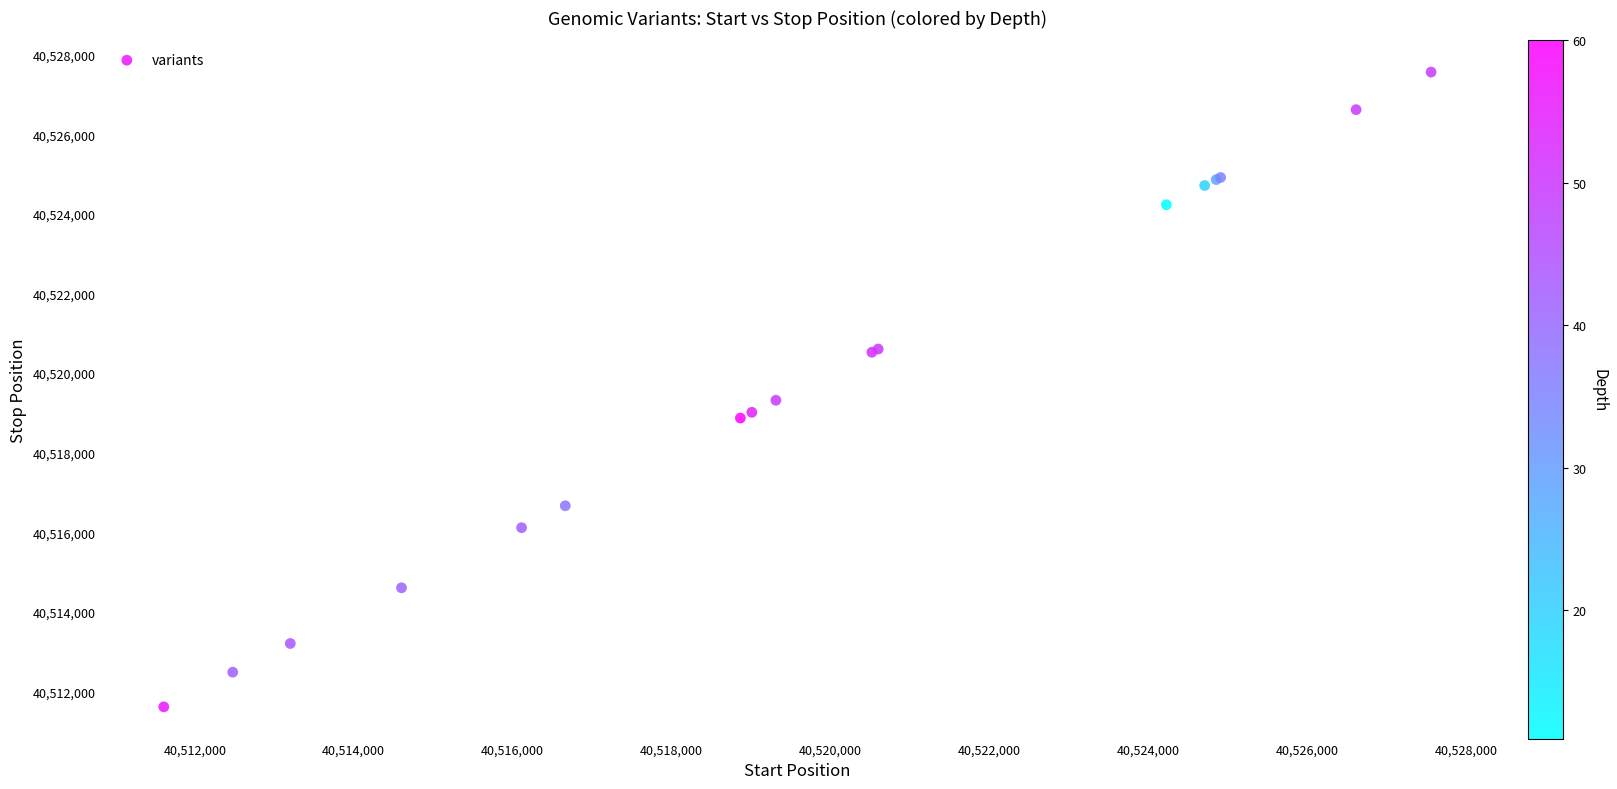

What Y value in the scatter plot is closest to 40519586?

40519315